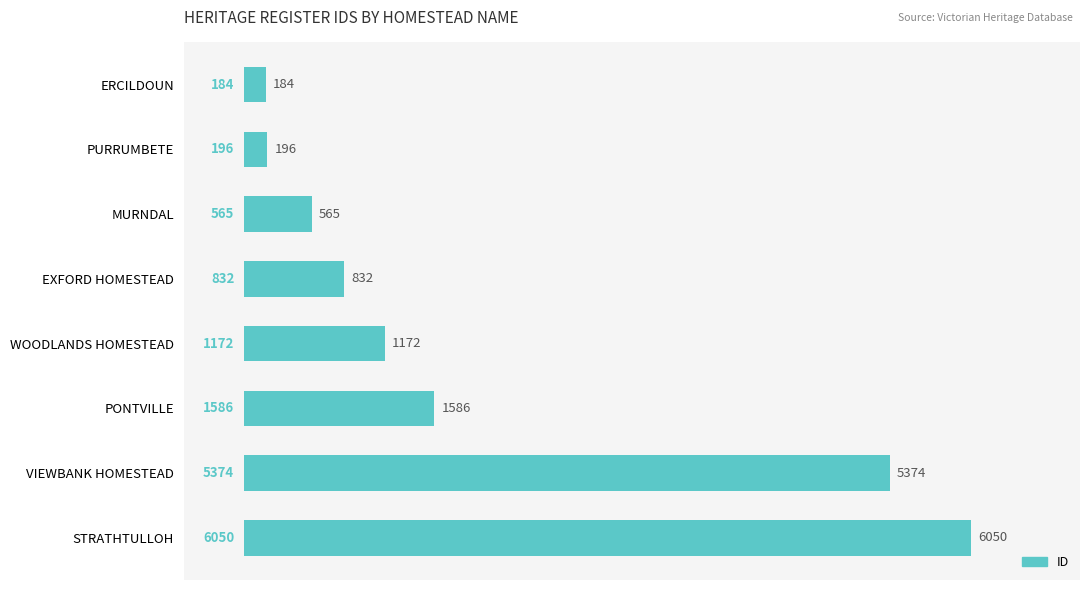

What is the average value?

1995